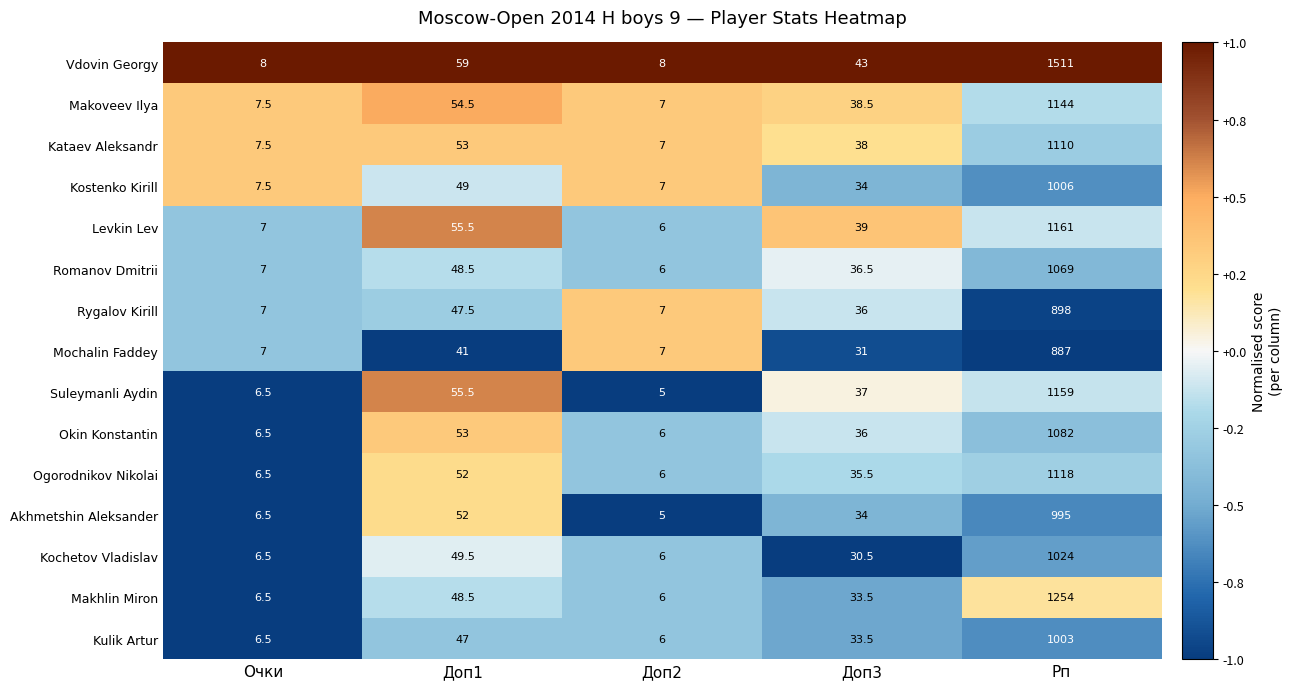

What is the difference between the Ogorodnikov Nikolai values at Очки and Доп2?

0.5